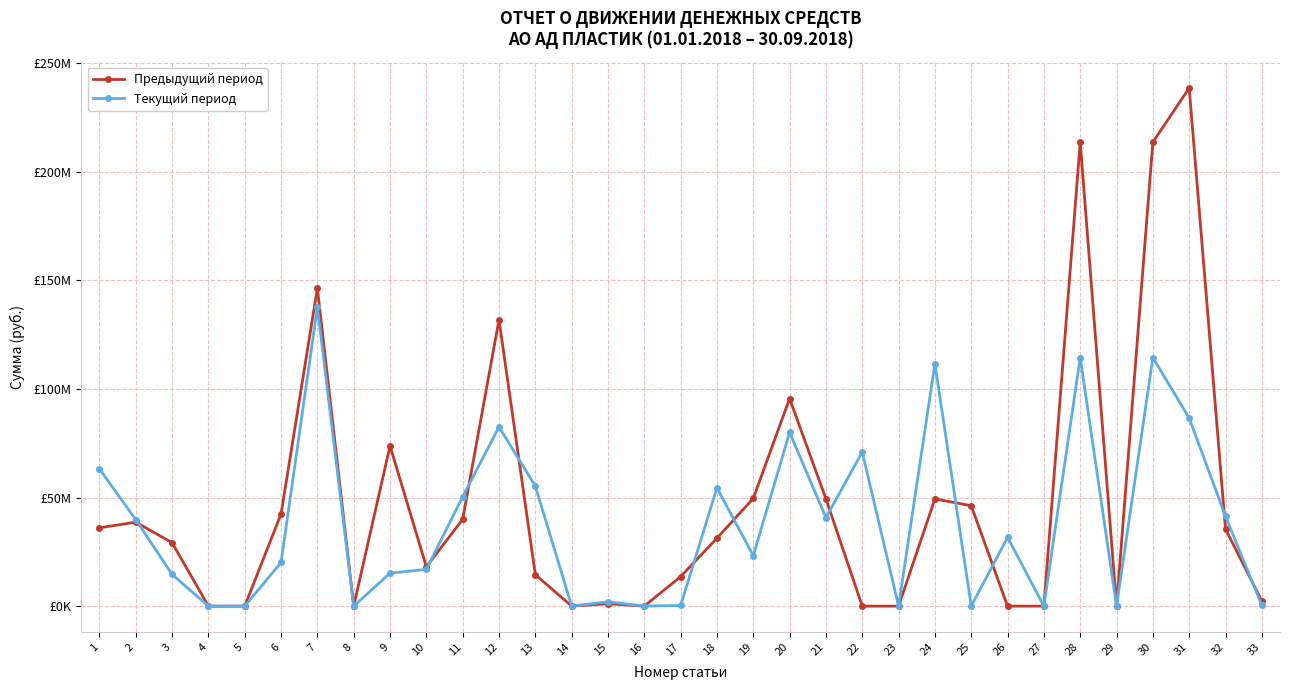

The value of Текущий период at 27 is 44074066.1. True or false?

False